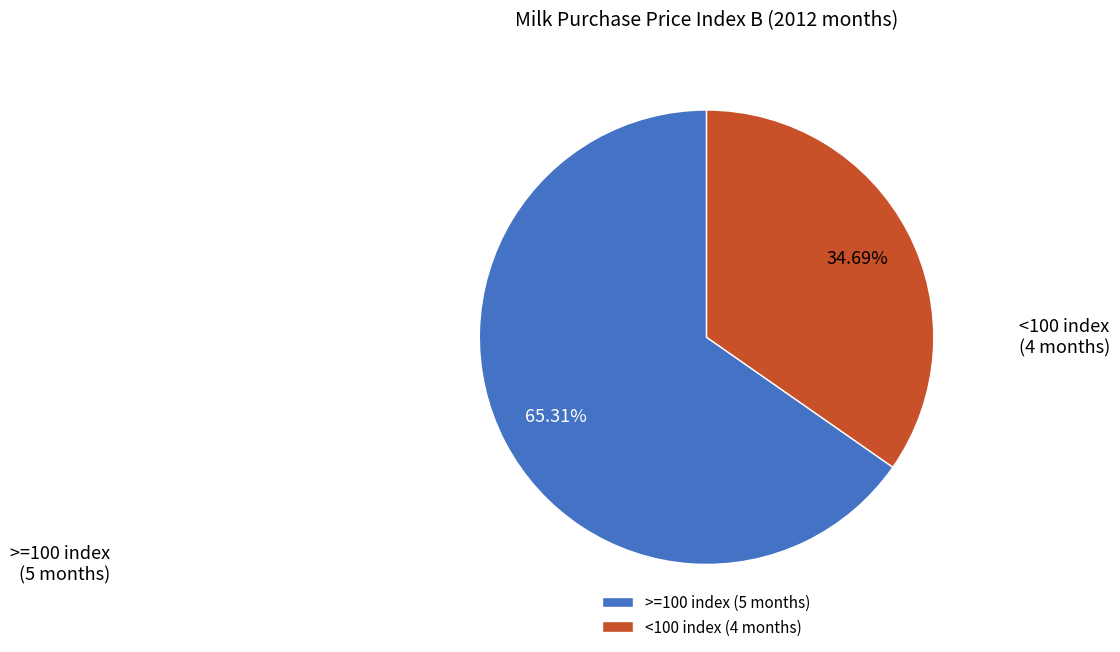

To the nearest percent, what is the difference between the largest and smallest slice percentages?

31%